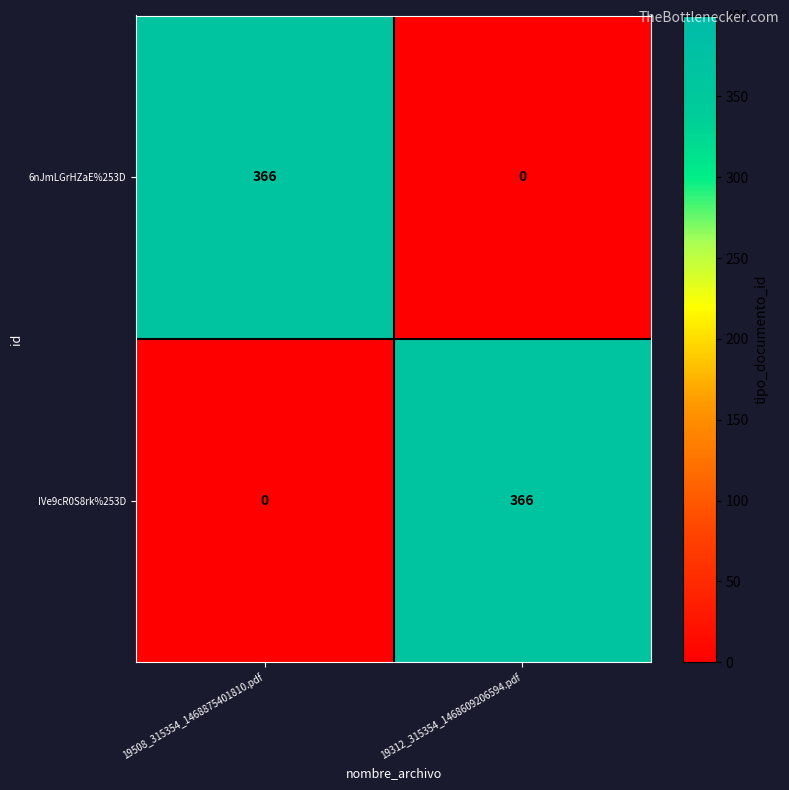

What is the maximum value shown in the chart?

366